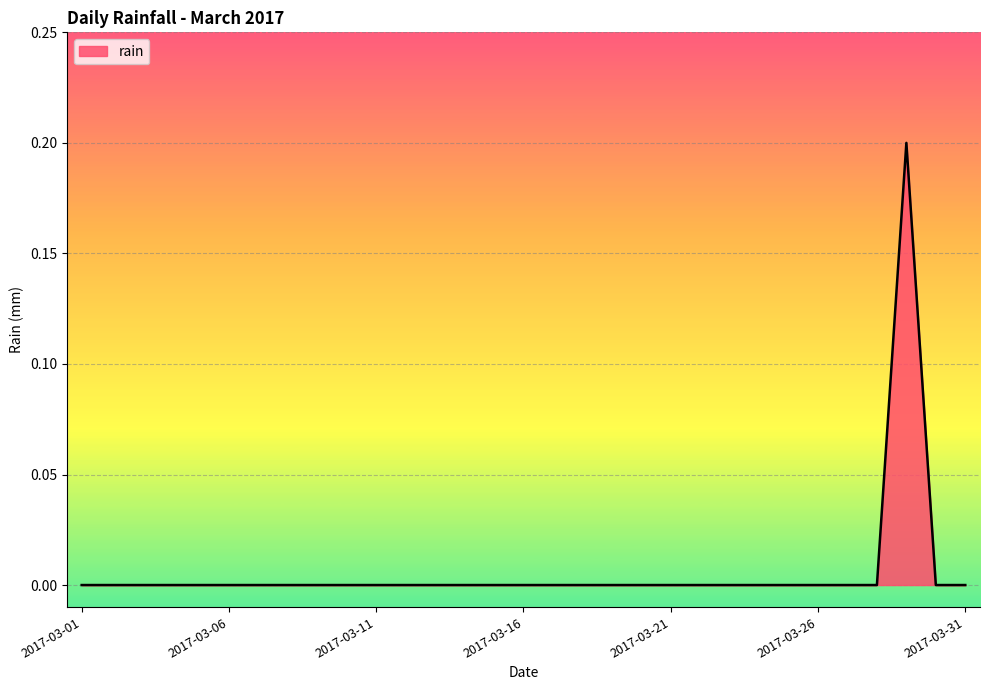

Does the chart display data point markers on the line(s)?

No